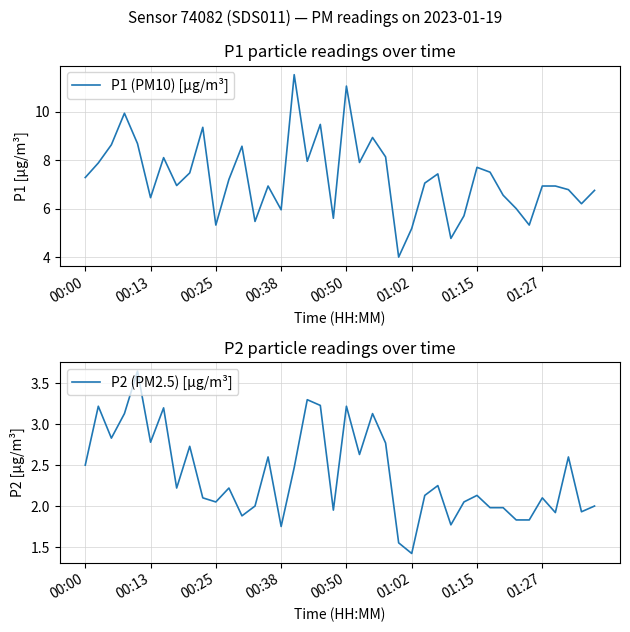

True or false: P2 (PM2.5) [µg/m³] and P1 (PM10) [µg/m³] cross at least once.

False